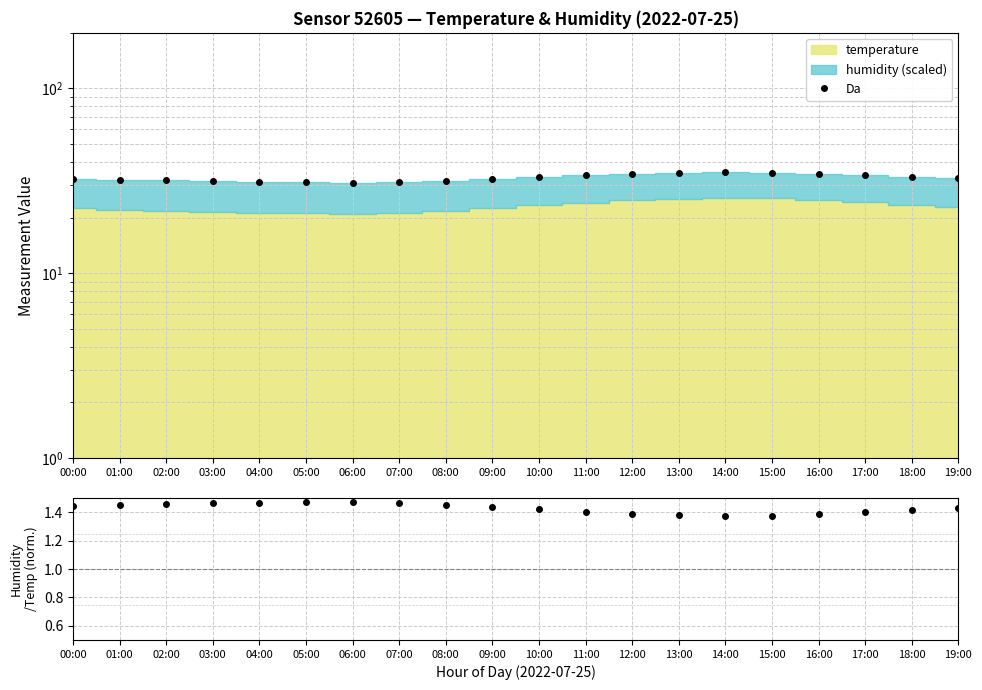

How many lines are shown in the chart?

2